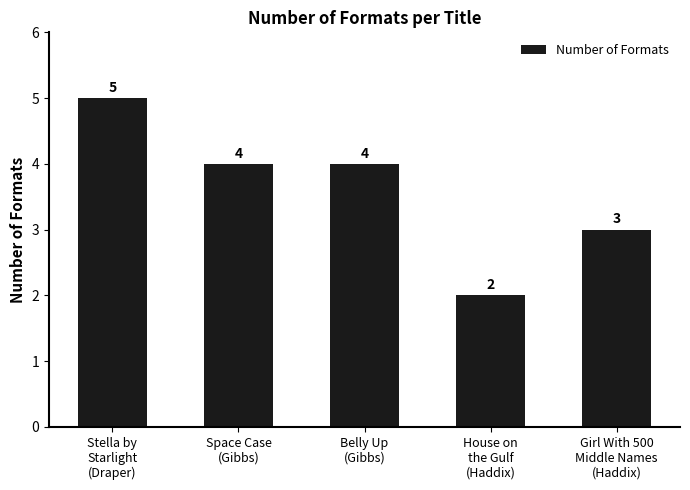

The value at Girl With 500
Middle Names
(Haddix) is 5. True or false?

False